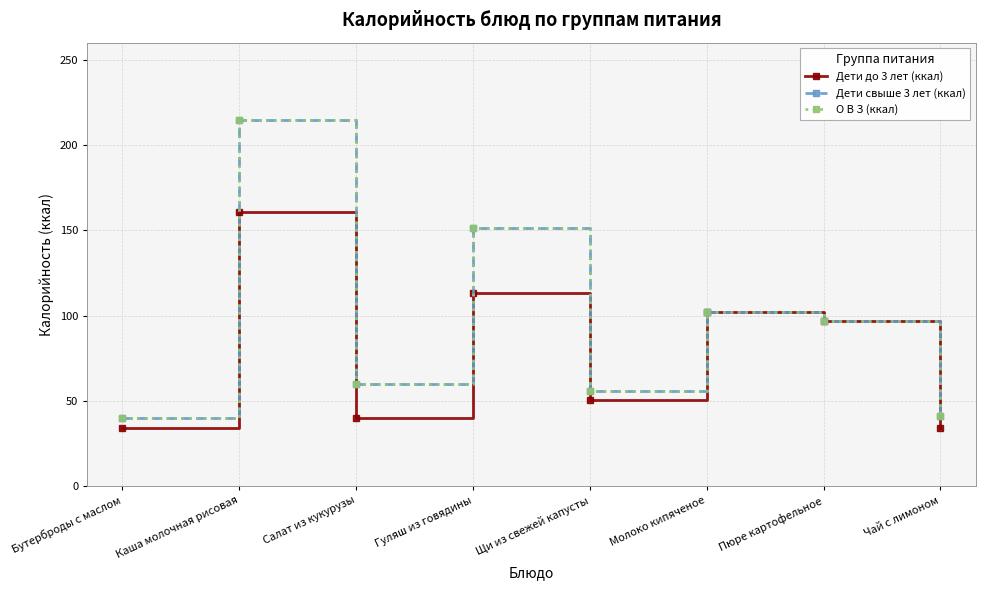

What is the difference between the second highest and minimum values in the Дети до 3 лет (ккал) series?

79.2